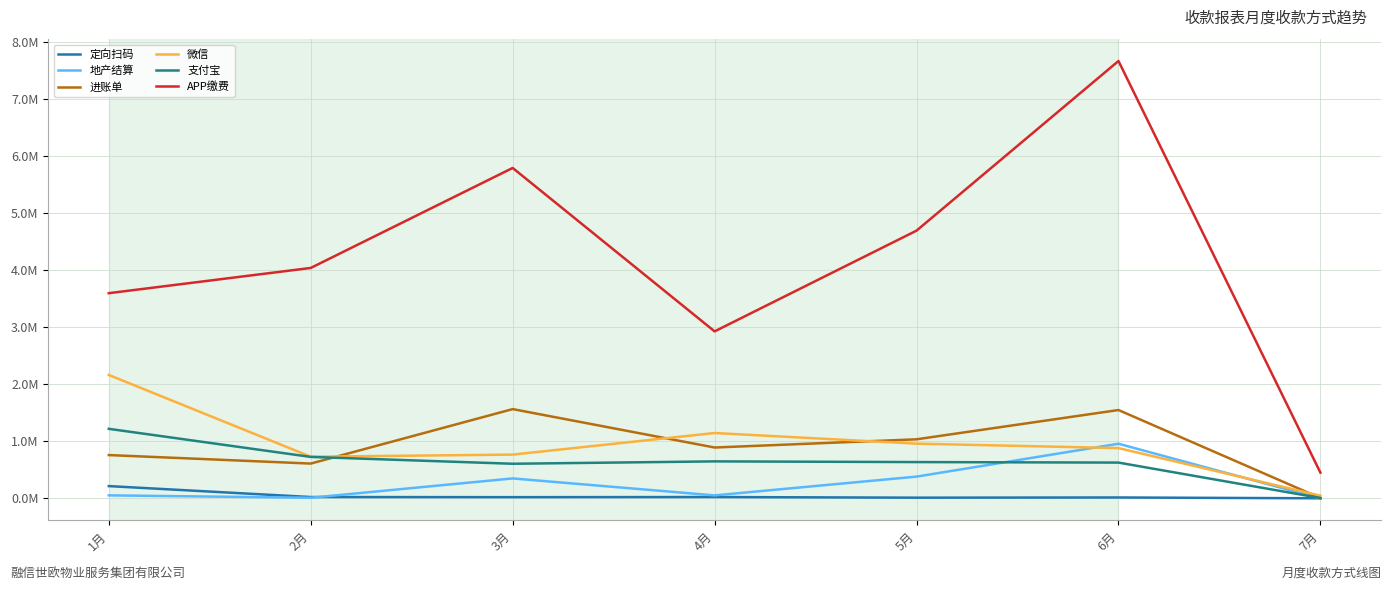

Is this an area chart (filled region under the line)?

No